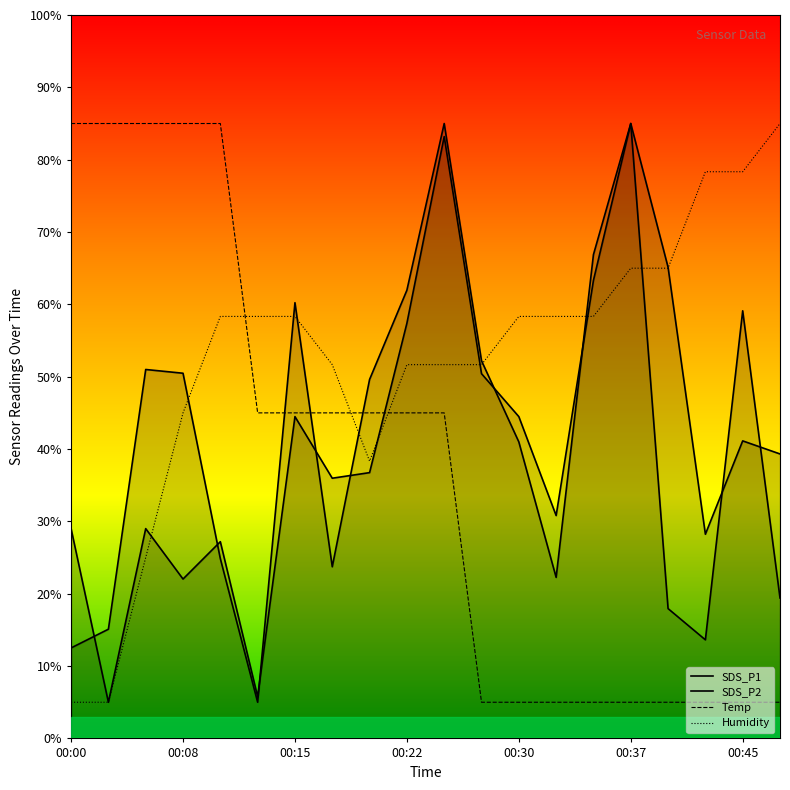

How many values in the SDS_P2 series exceed 39?

10